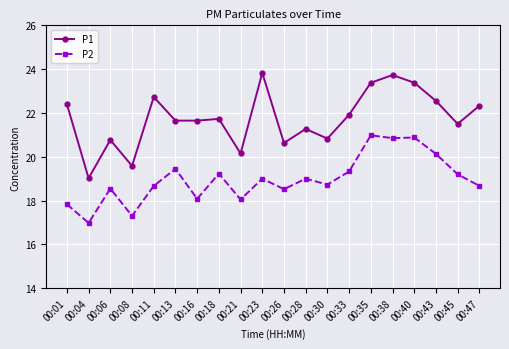

Is it true that P2 equals 31.3 at 00:06?

False